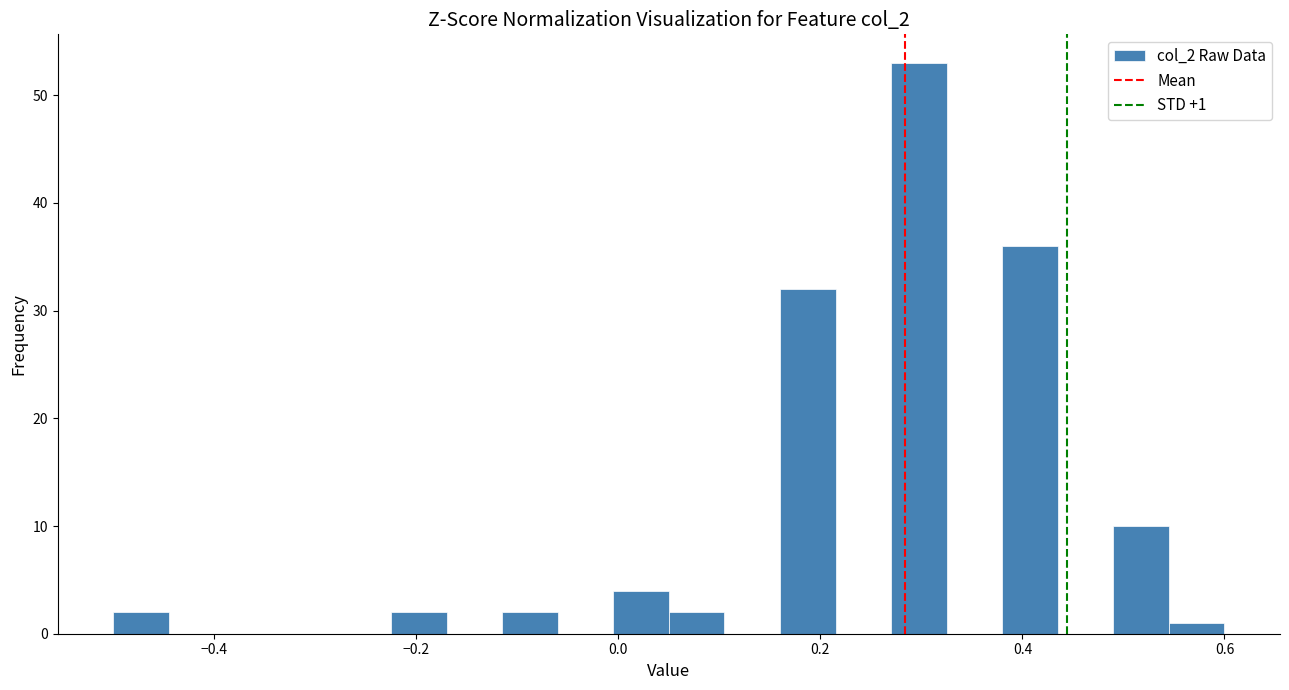

Around what value on the x-axis is the tallest bar? Give the approximate position of its centre, as read against the axis.

0.30